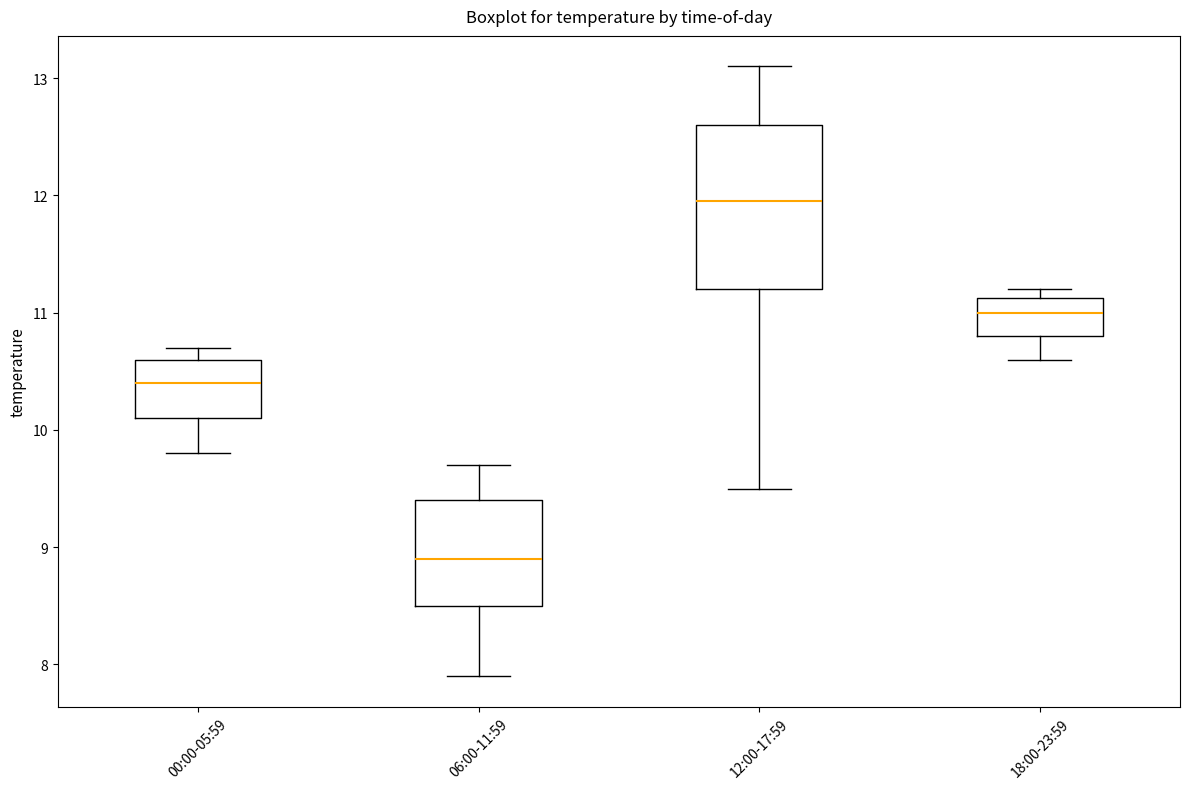

Comparing the boxes themselves (not the whiskers), which one is the tallest?

12:00-17:59